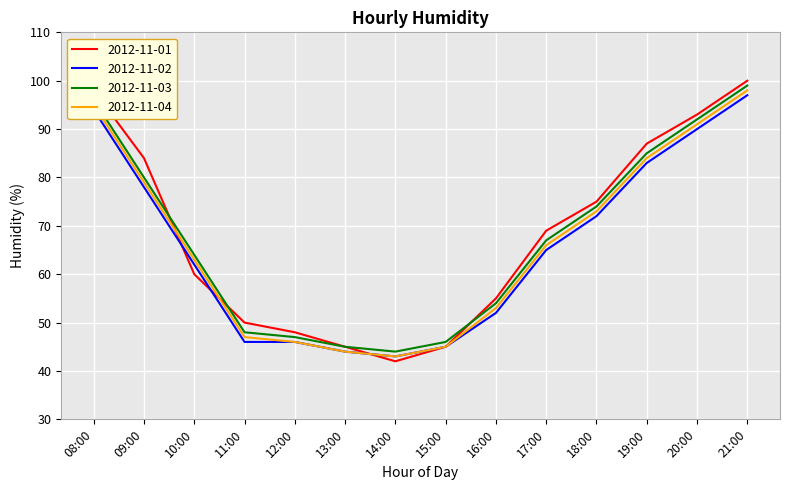

What is the difference between the maximum and minimum values in the 2012-11-04 series?

55